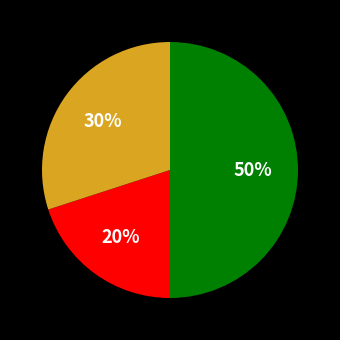

To the nearest percent, what is the average slice percentage?

33%